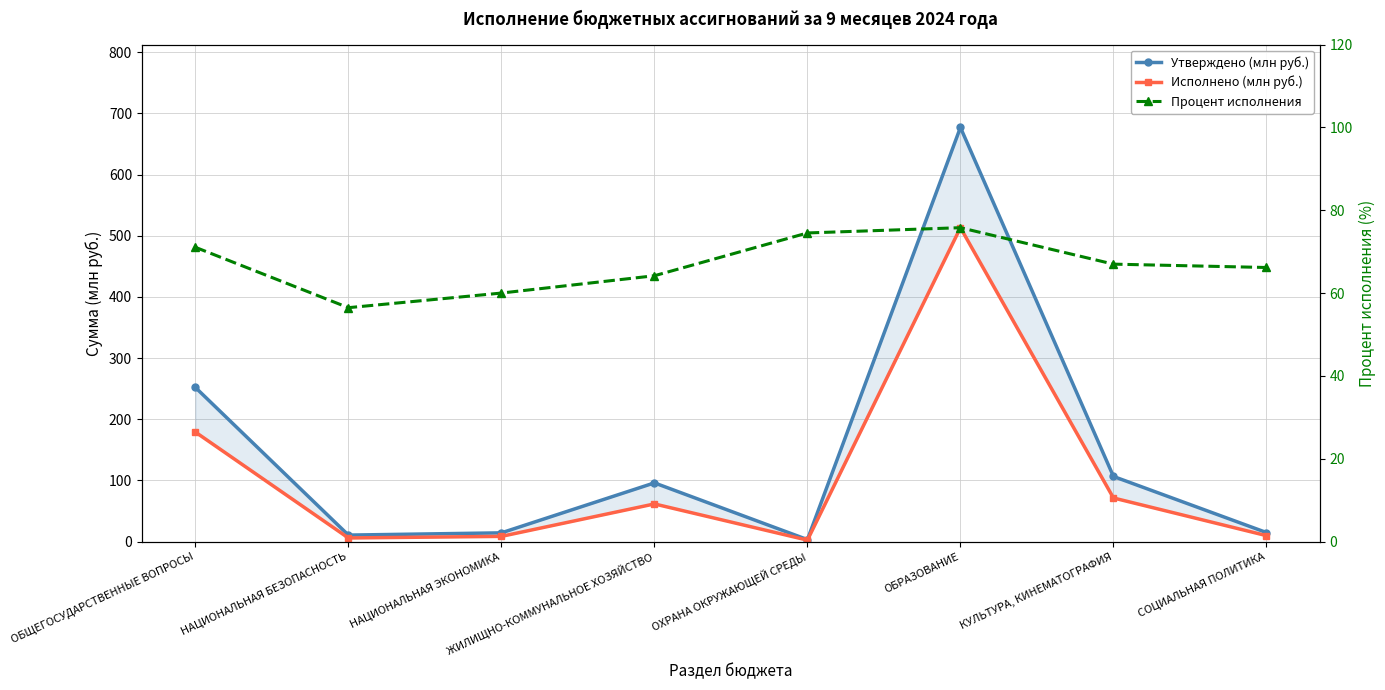

After their last crossing, which series has the higher values: Процент исполнения or Исполнено (млн руб.)?

Процент исполнения